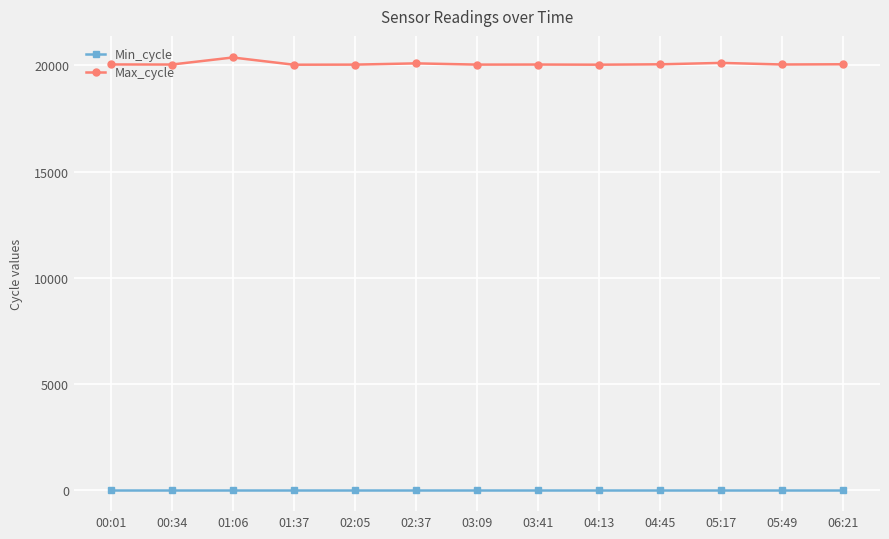

True or false: Max_cycle has a value of 20046 at 05:49.

True